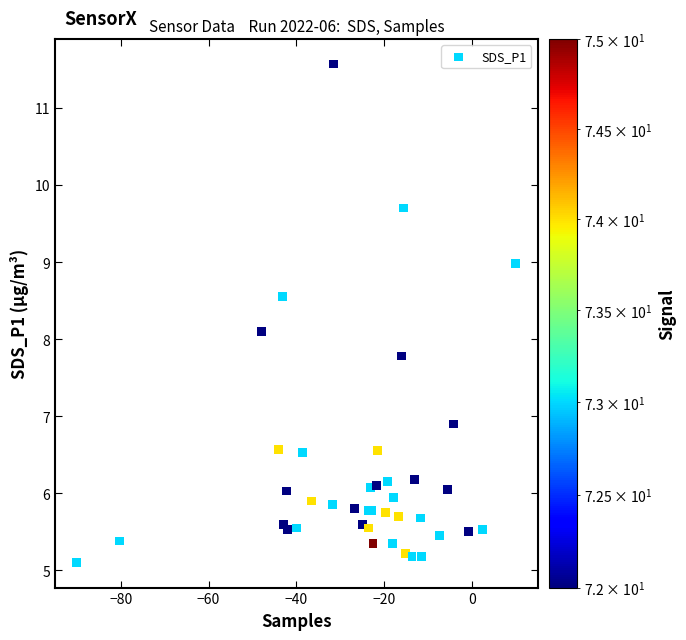

What Y value in the scatter plot is closest to 8?

8.1